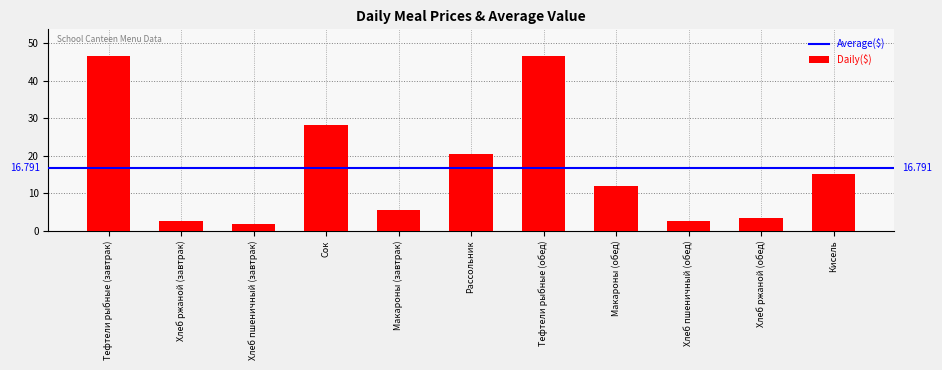

Is it true that the value at Рассольник is 29.2?

False